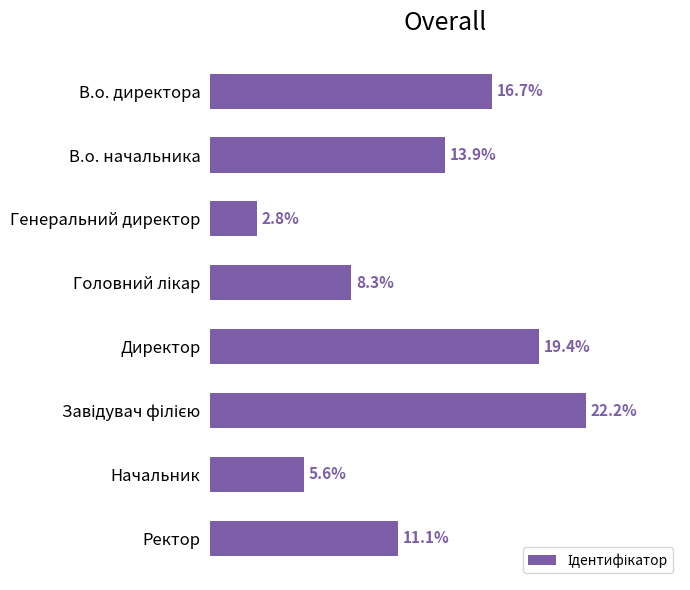

Does the chart contain any negative values?

No